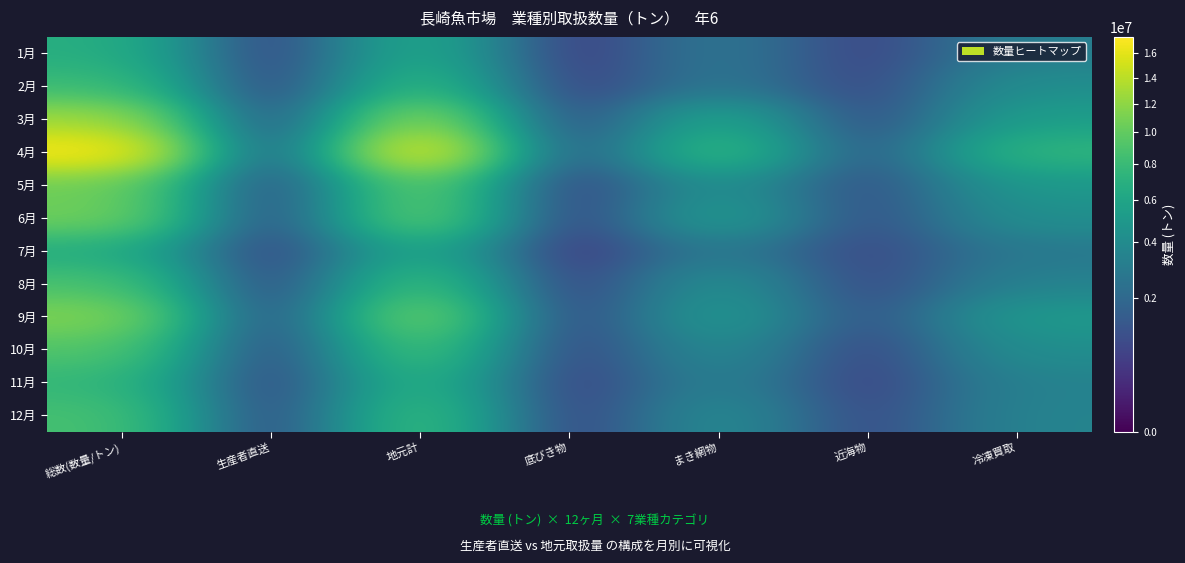

List the series in order of their peak value, highest first.

4月, 3月, 9月, 6月, 5月, 10月, 8月, 12月, 2月, 11月, 1月, 7月